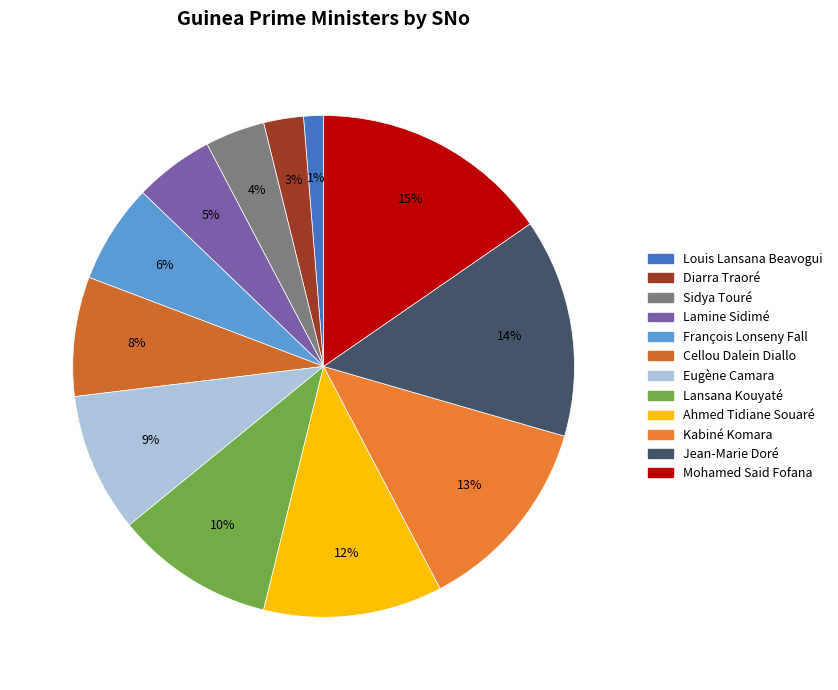

Rank the categories by value from highest to lowest.

Mohamed Said Fofana, Jean-Marie Doré, Kabiné Komara, Ahmed Tidiane Souaré, Lansana Kouyaté, Eugène Camara, Cellou Dalein Diallo, François Lonseny Fall, Lamine Sidimé, Sidya Touré, Diarra Traoré, Louis Lansana Beavogui